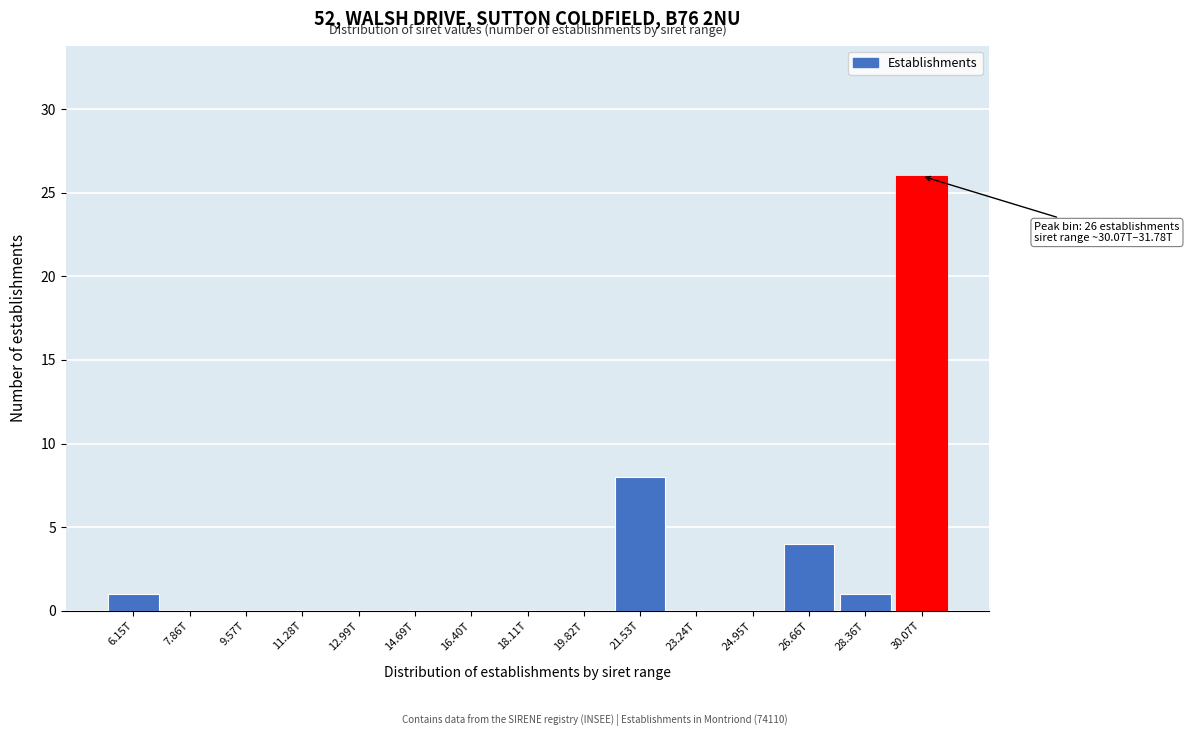

Reading left to right, list all the values displayed in this chart.

6.15T=1	7.86T=0	9.57T=0	11.28T=0	12.99T=0	14.69T=0	16.40T=0	18.11T=0	19.82T=0	21.53T=8	23.24T=0	24.95T=0	26.66T=4	28.36T=1	30.07T=26